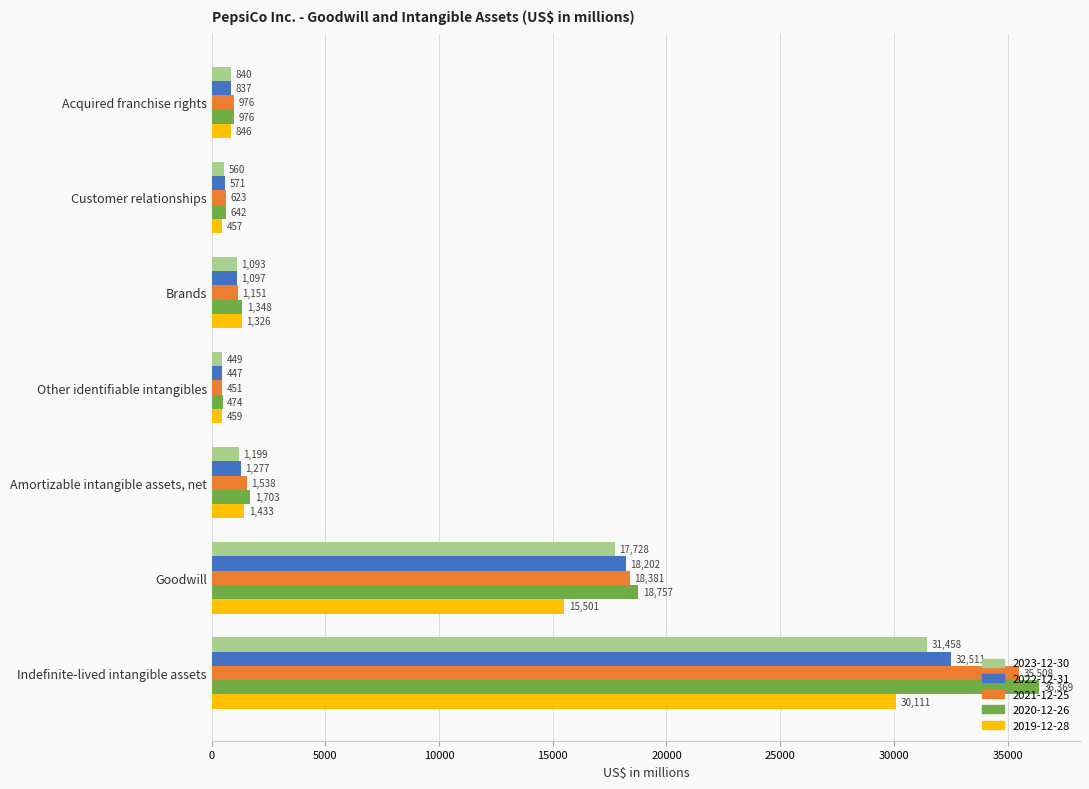

How many series are shown in this chart?

5